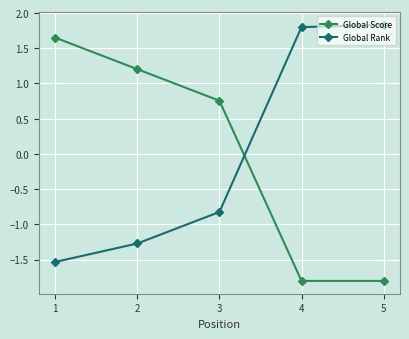

At which label does Global Score reach its peak?

1